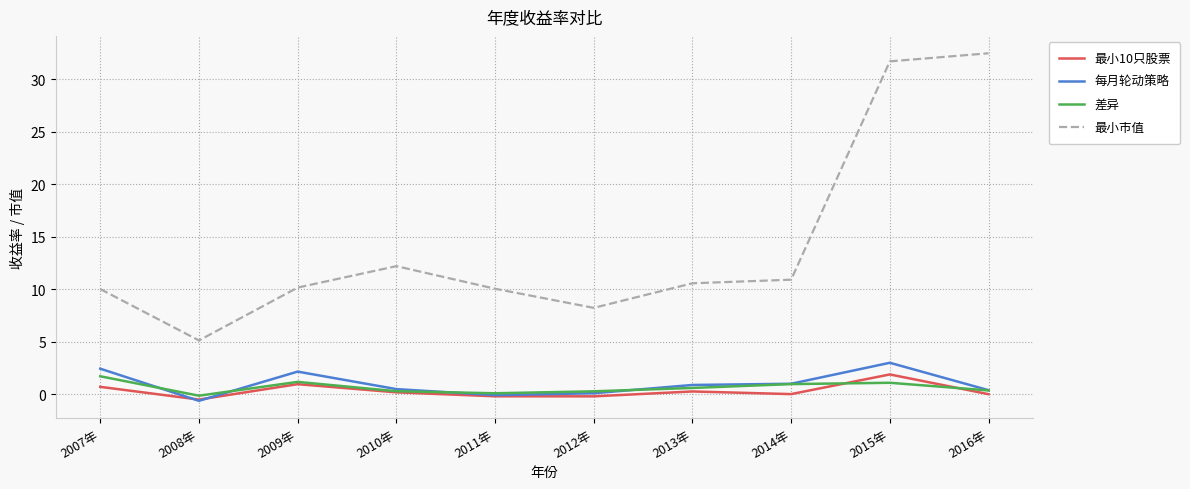

At how many categories does at least one series exceed 23?

2